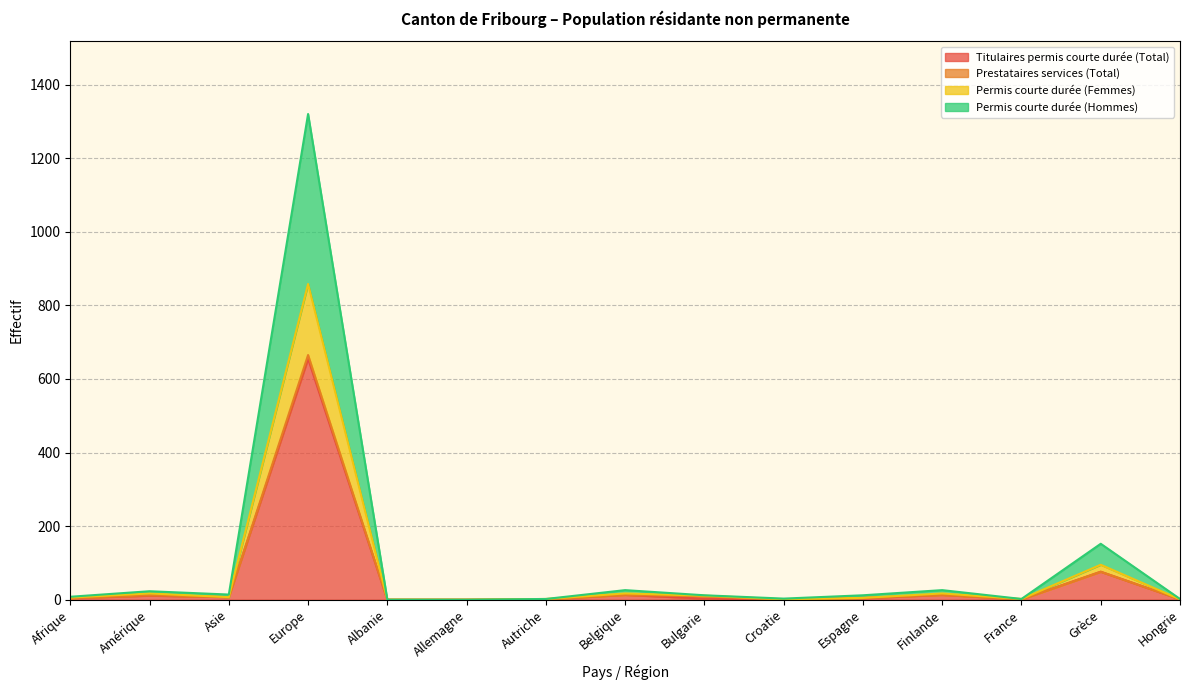

After their last crossing, which series has the higher values: Titulaires permis courte durée (Total) or Permis courte durée (Femmes)?

Titulaires permis courte durée (Total)